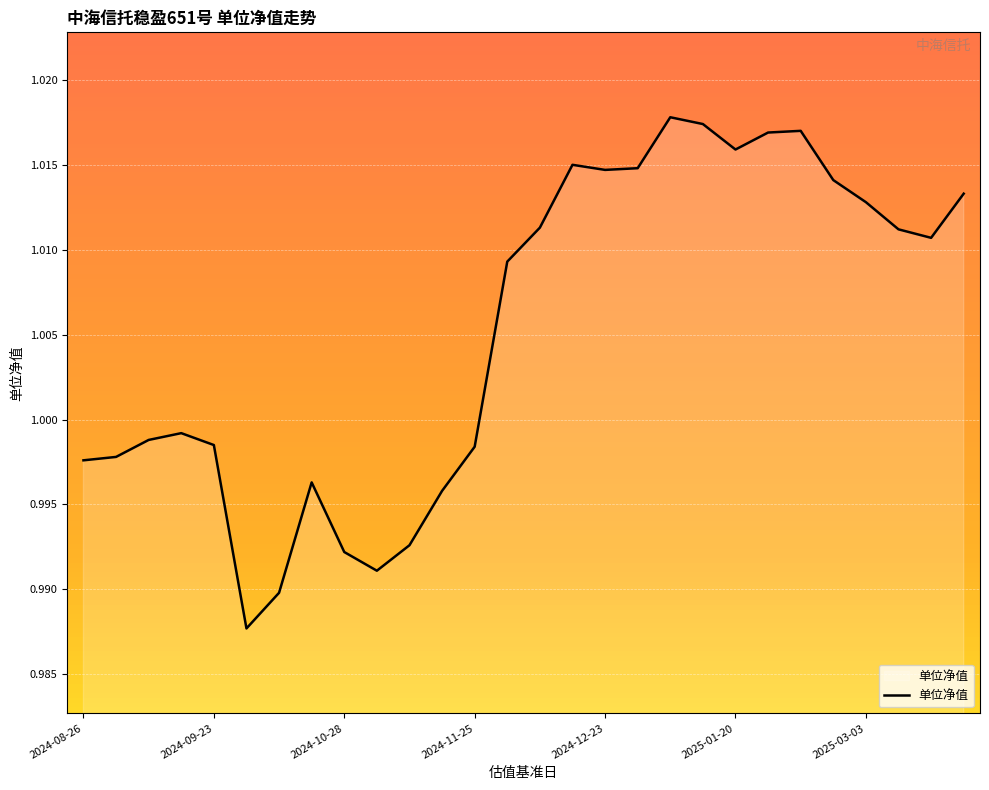

How many lines are shown in the chart?

1